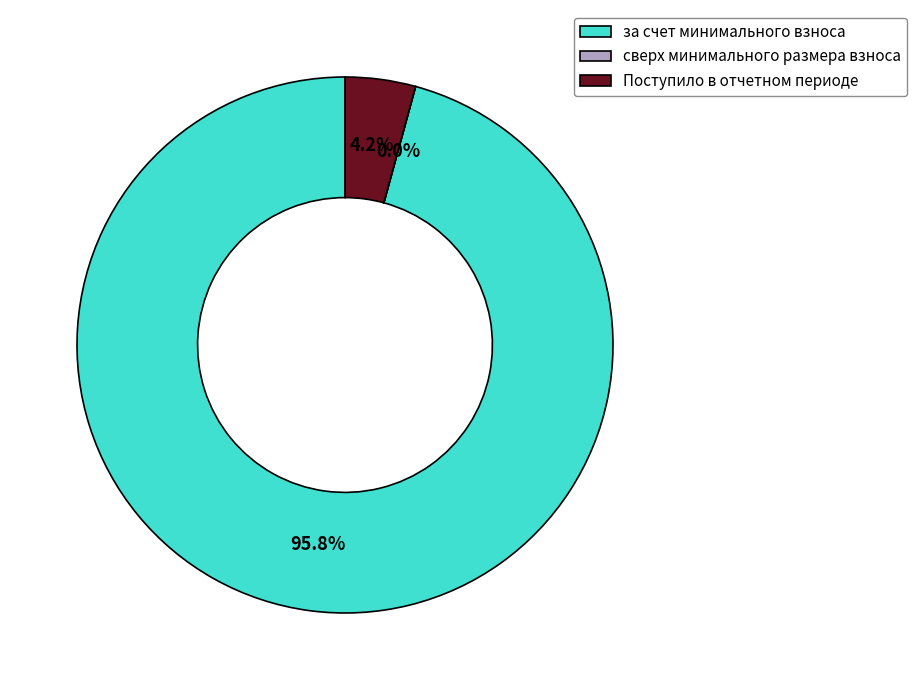

Does any single category account for the majority?

Yes